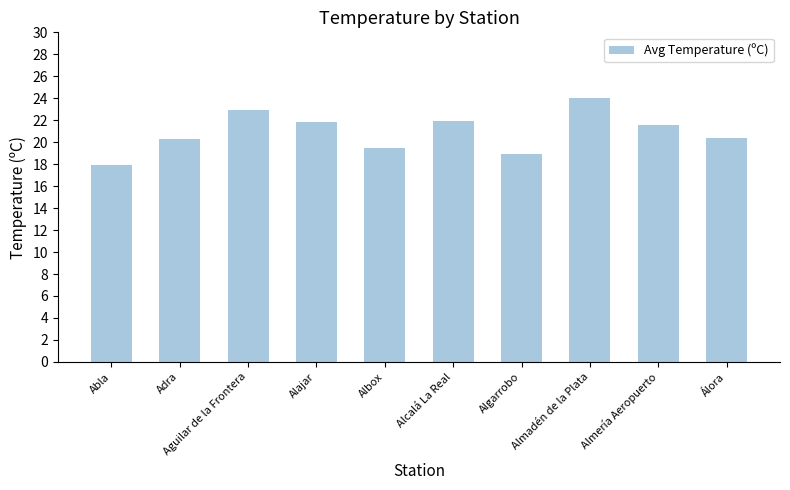

What is the label of the 5th bar from the right?

Alcalá La Real